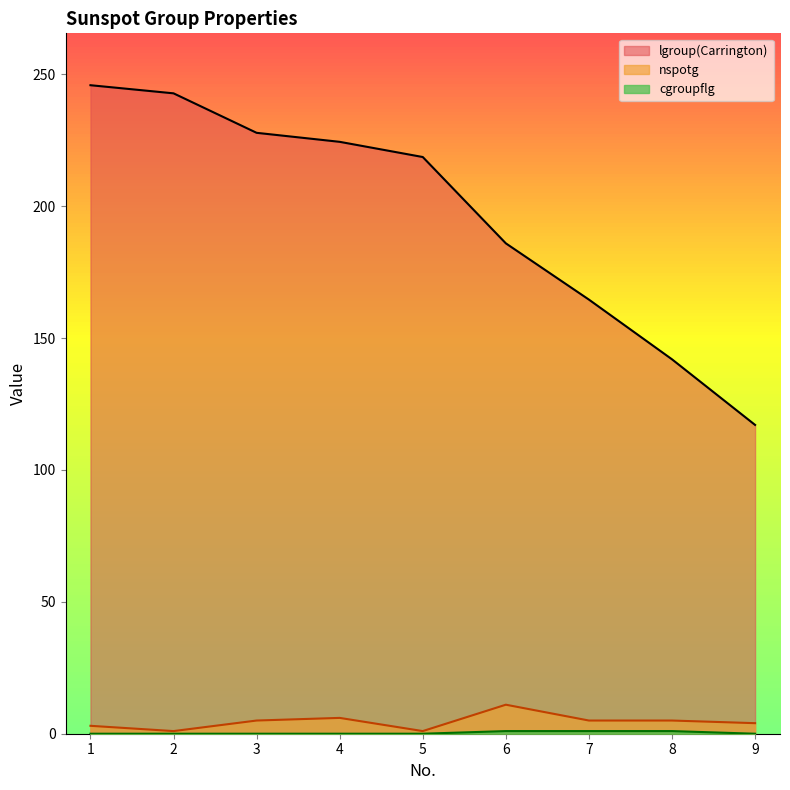

Is the value of nspotg at 5 greater than the value of cgroupflg at 7?

No